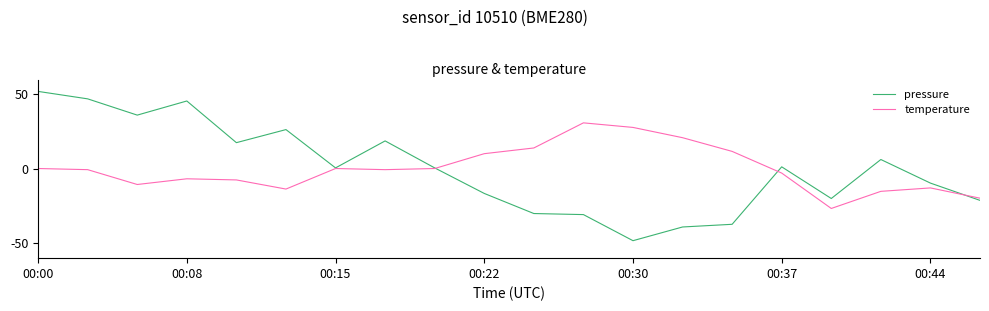

What are all the series names shown in the legend?

pressure, temperature